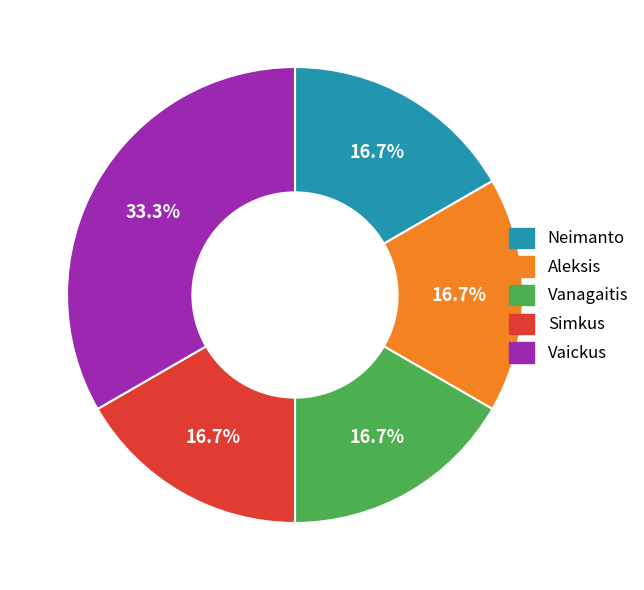

What is the ratio of the value at Aleksis to the value at Neimanto?

1.0